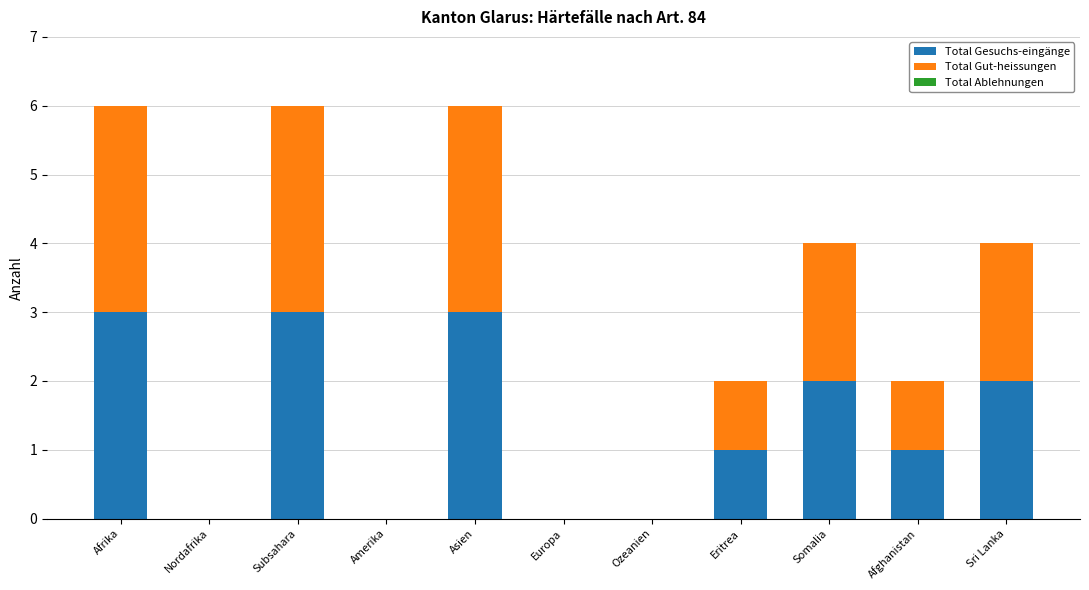

How many categories are shown in the chart?

11